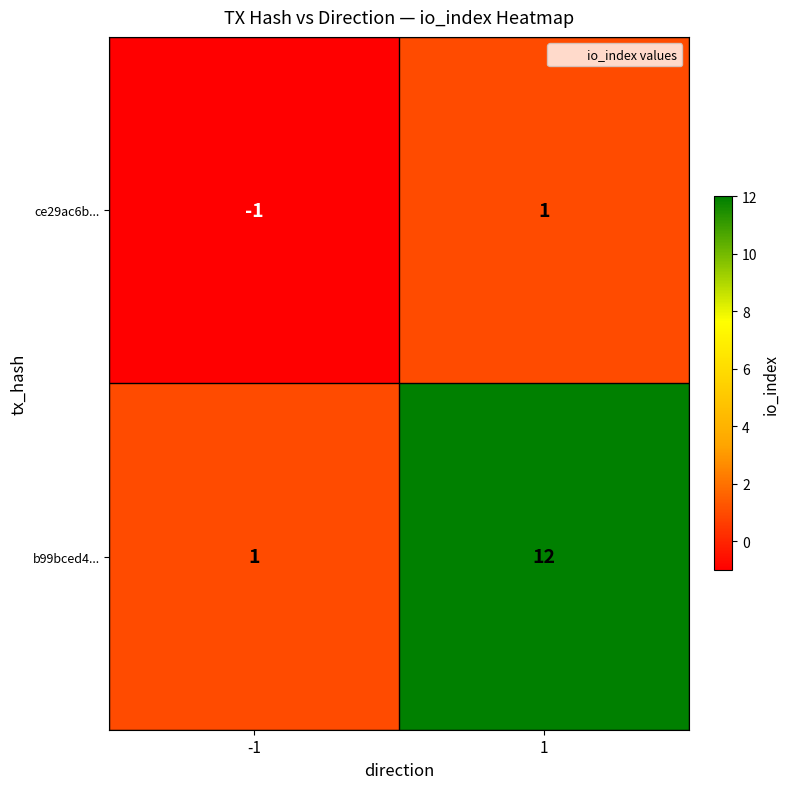

The b99bced4... series shows 1 at -1. True or false?

True